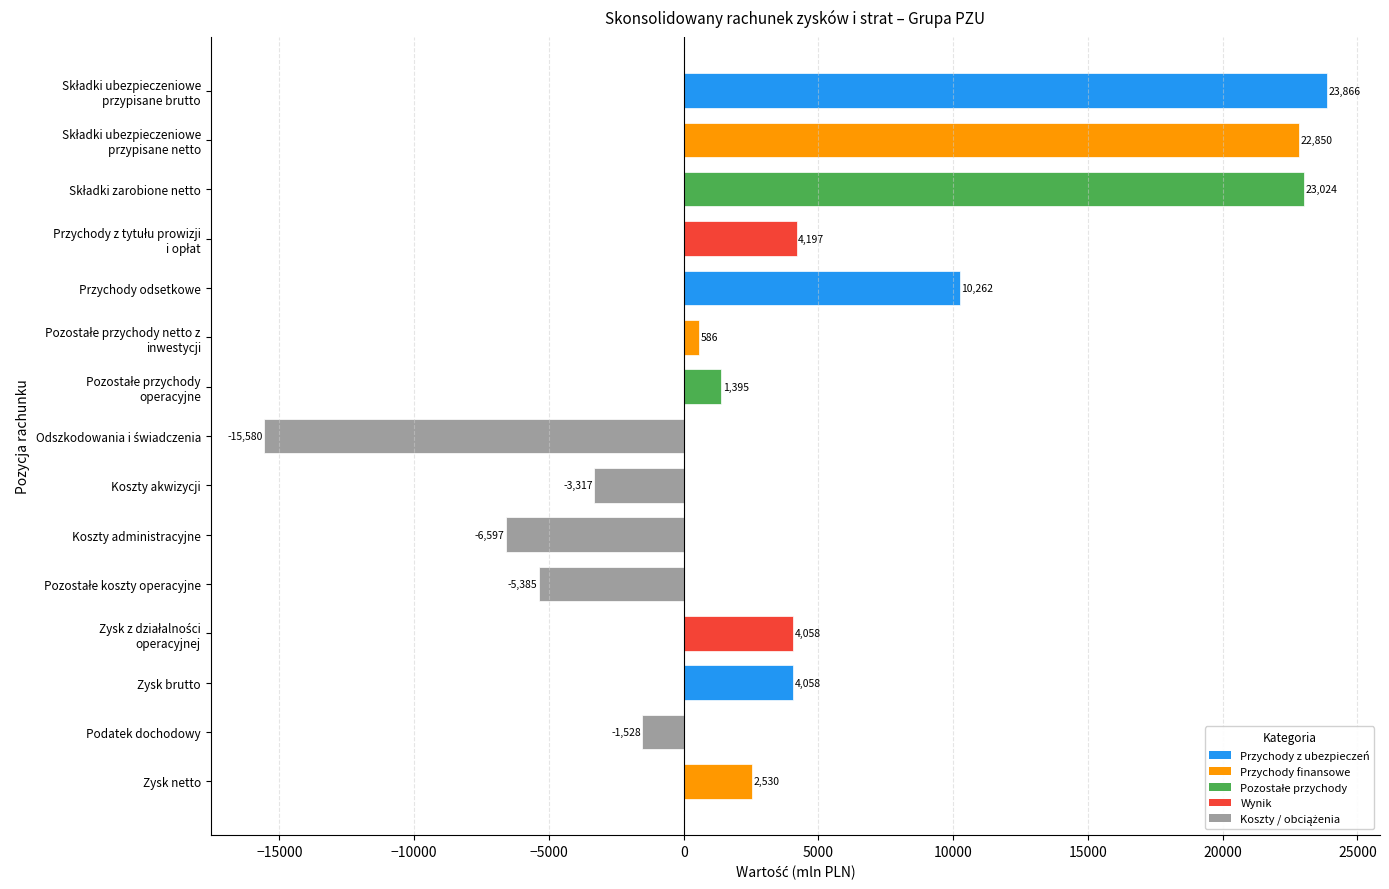

Reading top to bottom, extract all data points from this chart.

23866	22850	23024	4197	10262	586	1395	-15580	-3317	-6597	-5385	4058	4058	-1528	2530